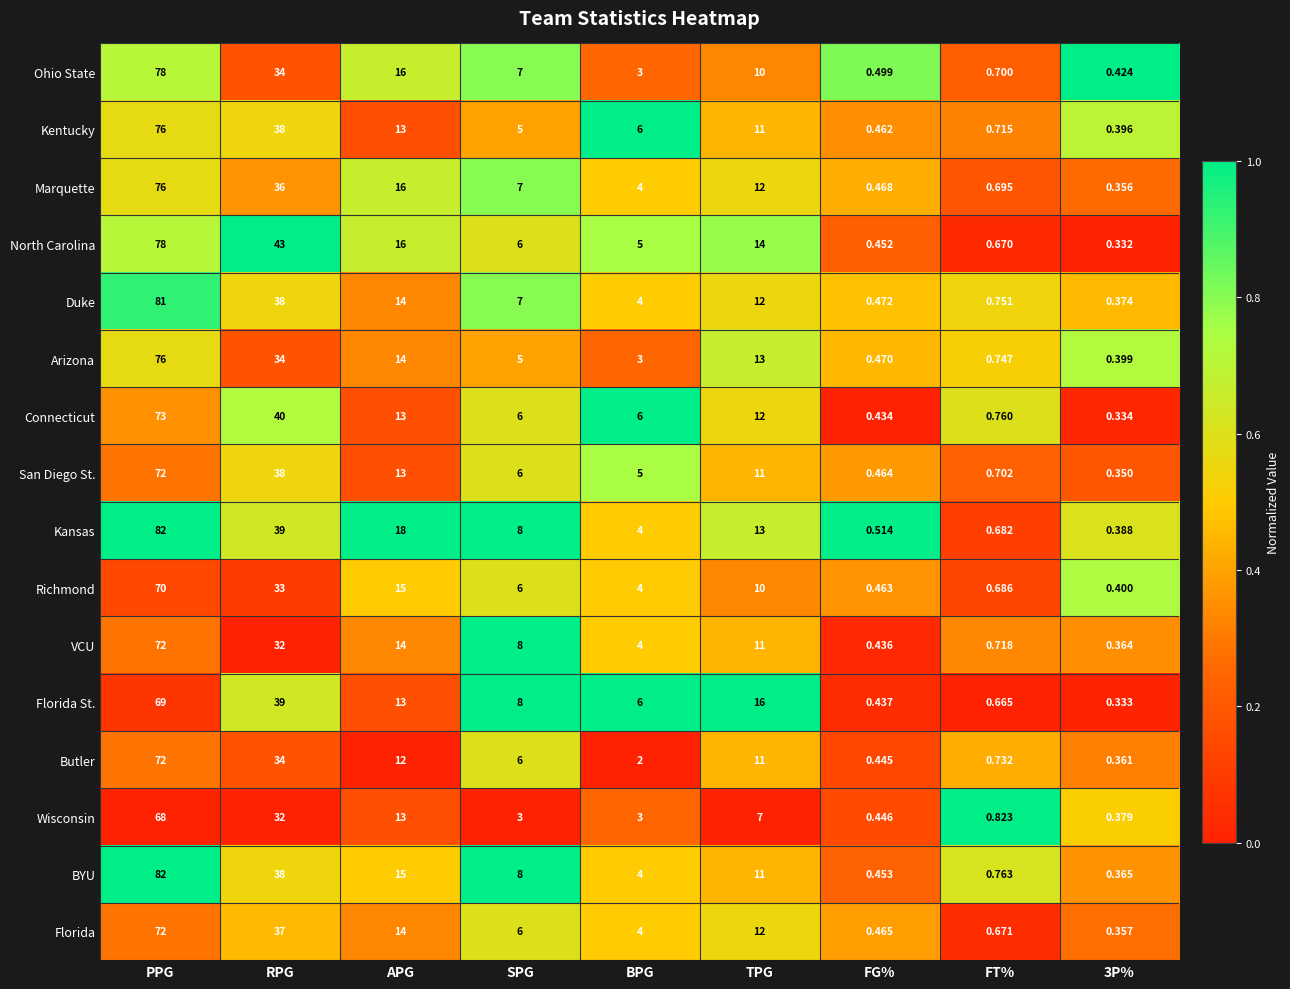

Which series has the widest spread of values?

BYU